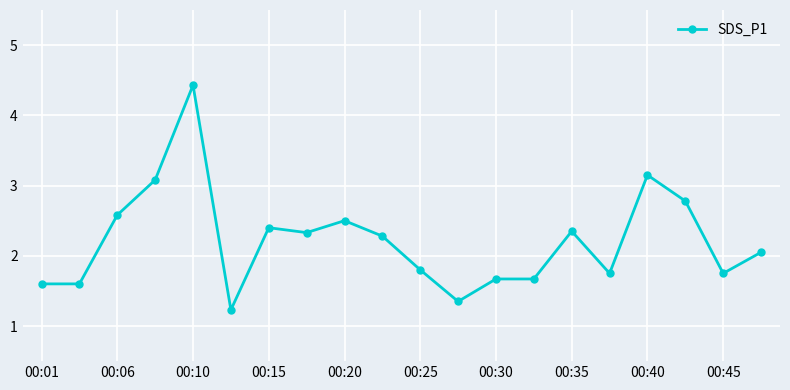

How many distinct data groups are displayed?

1